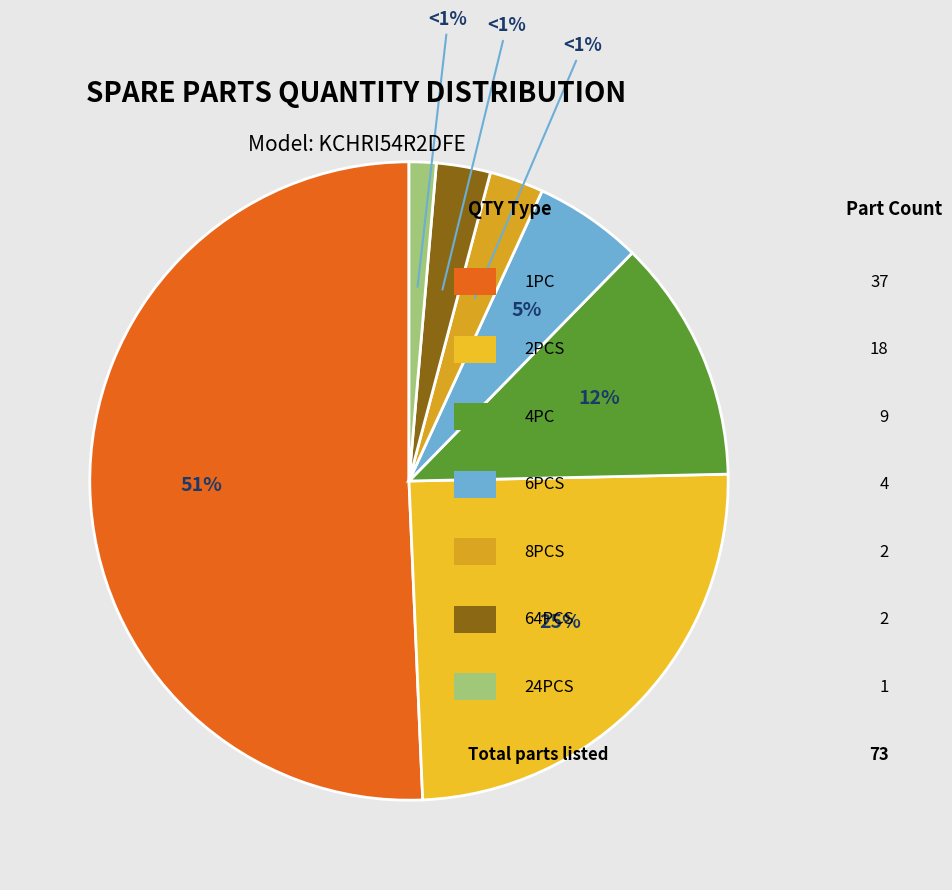

To the nearest percent, what percentage of the pie is 6PCS?

5%